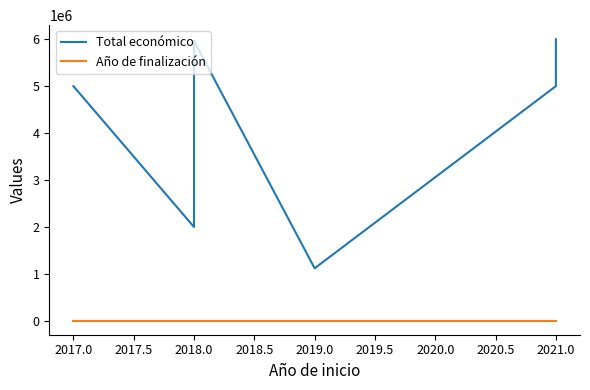

True or false: Total económico and Año de finalización cross at least once.

False